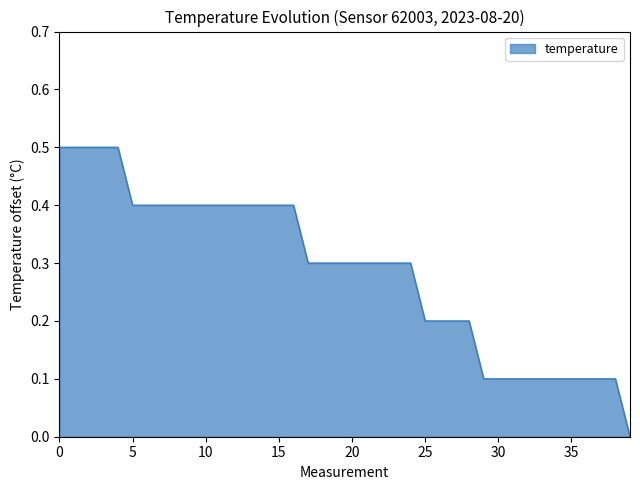

What is the greatest value displayed?

0.5